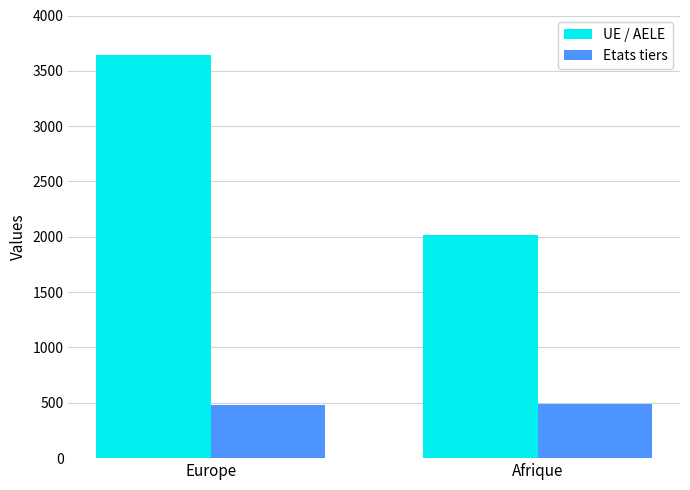

Are the bars horizontal?

No